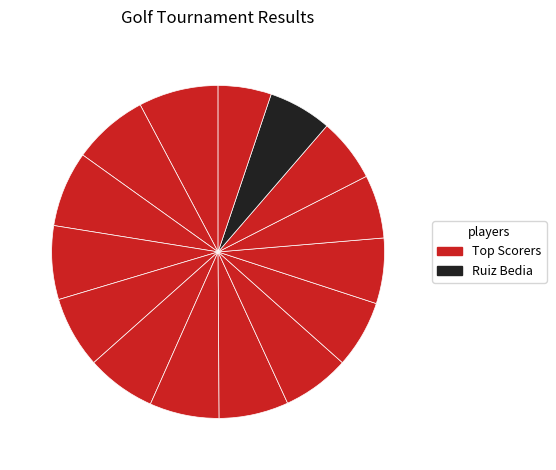

Count the number of slices in the pie.

15